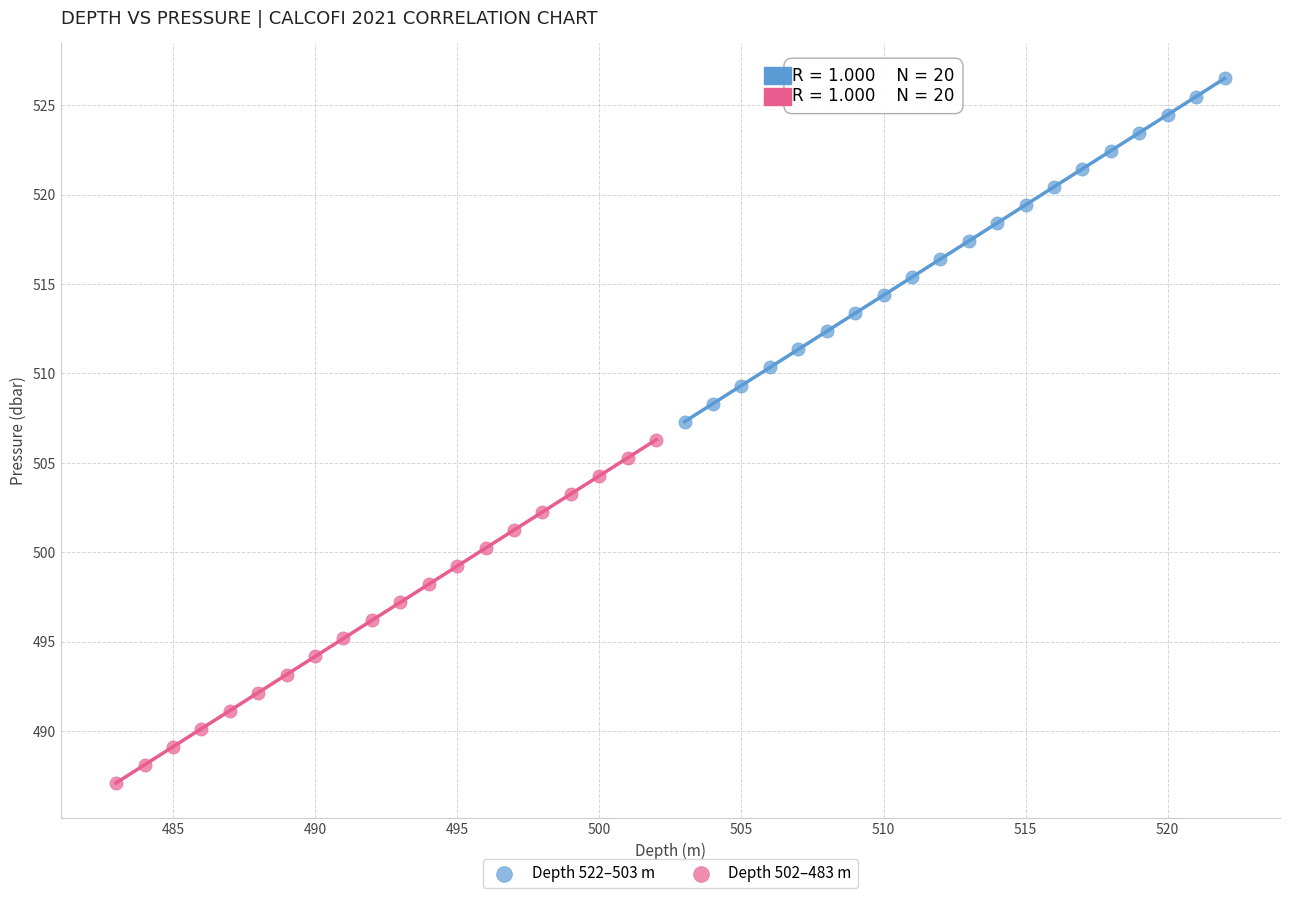

What are all the series names shown in the legend?

Depth 522–503 m, Depth 502–483 m